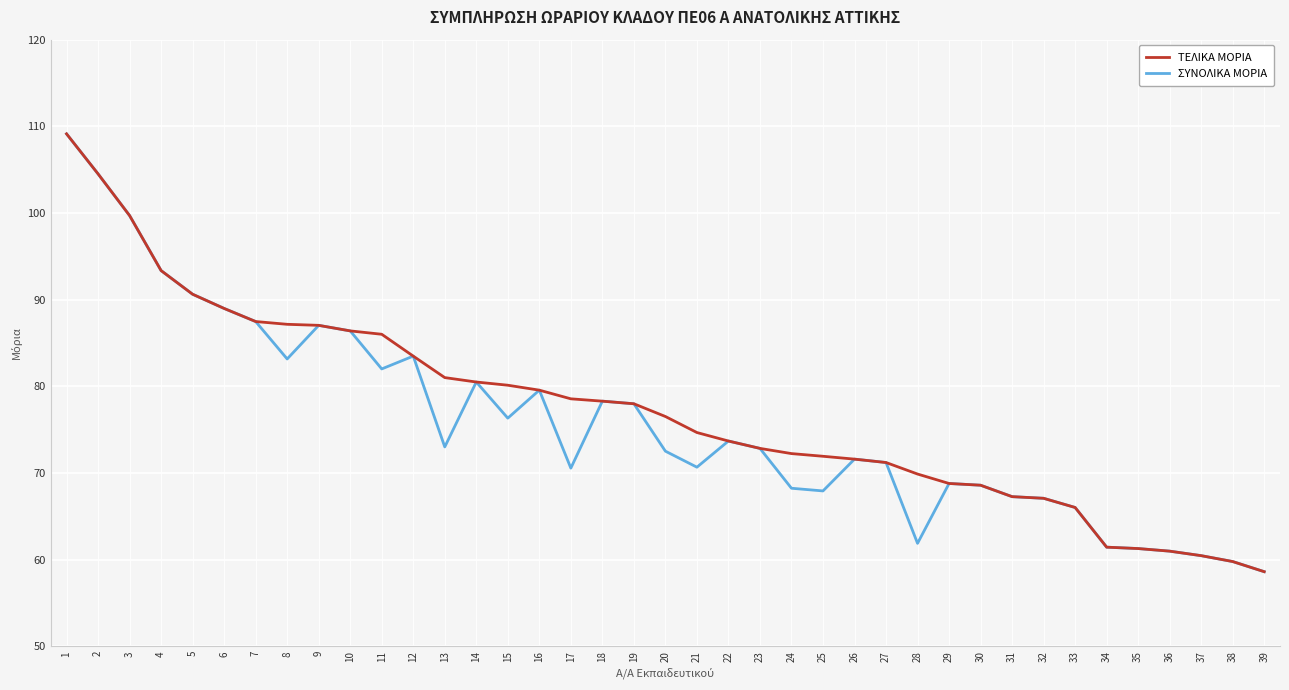

True or false: ΤΕΛΙΚΑ ΜΟΡΙΑ has a value of 76.5 at 20.

True